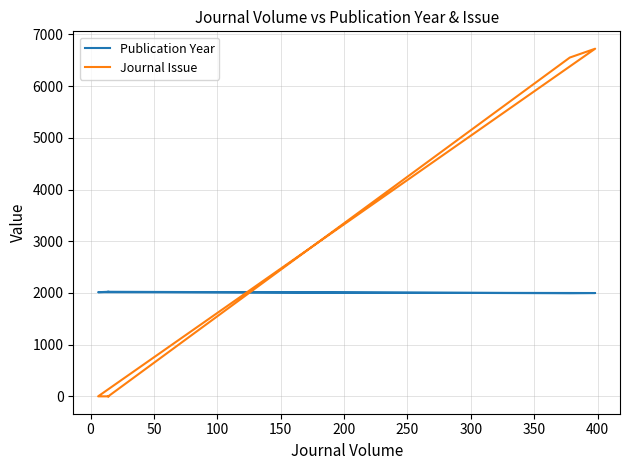

What is the average value of the Journal Issue series?

2656